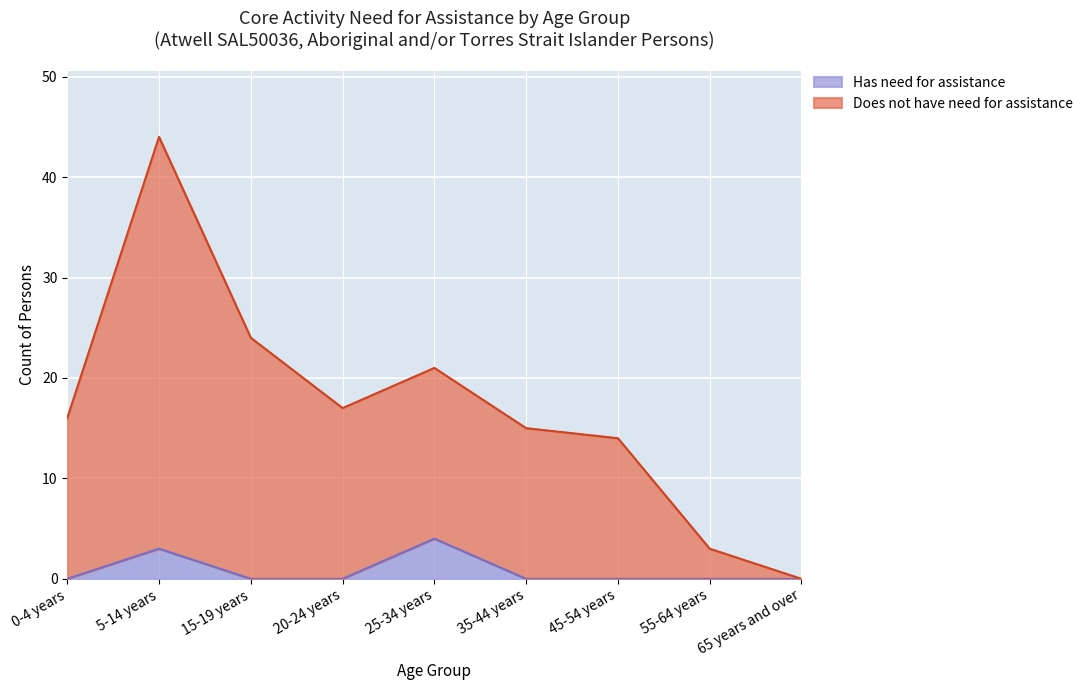

How many data points does each series have?

9